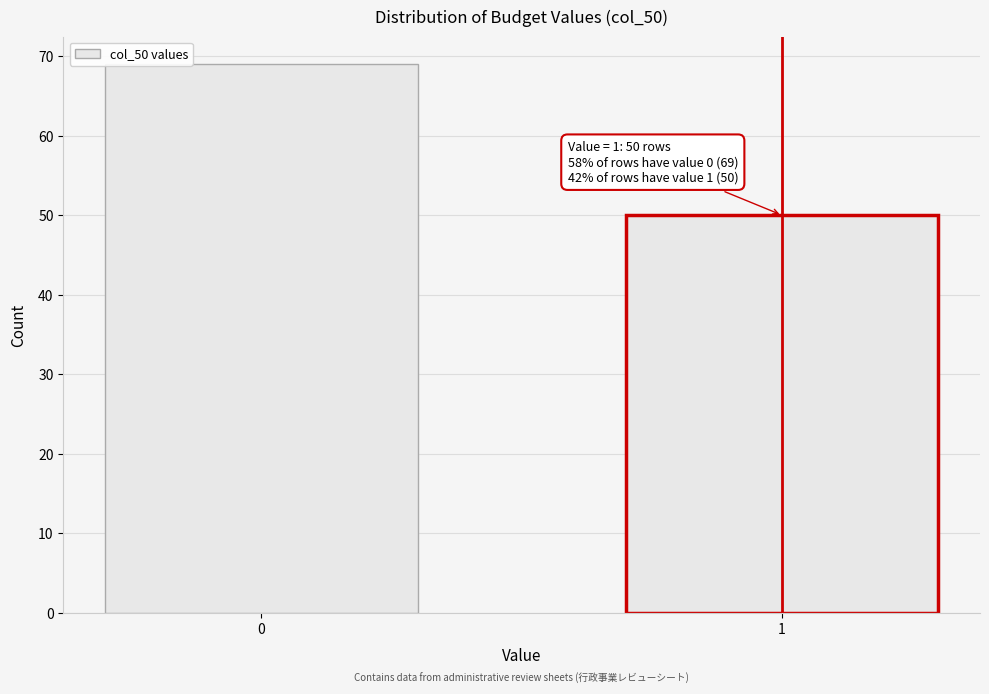

Reading left to right, transcribe all the data shown in this chart.

69	50